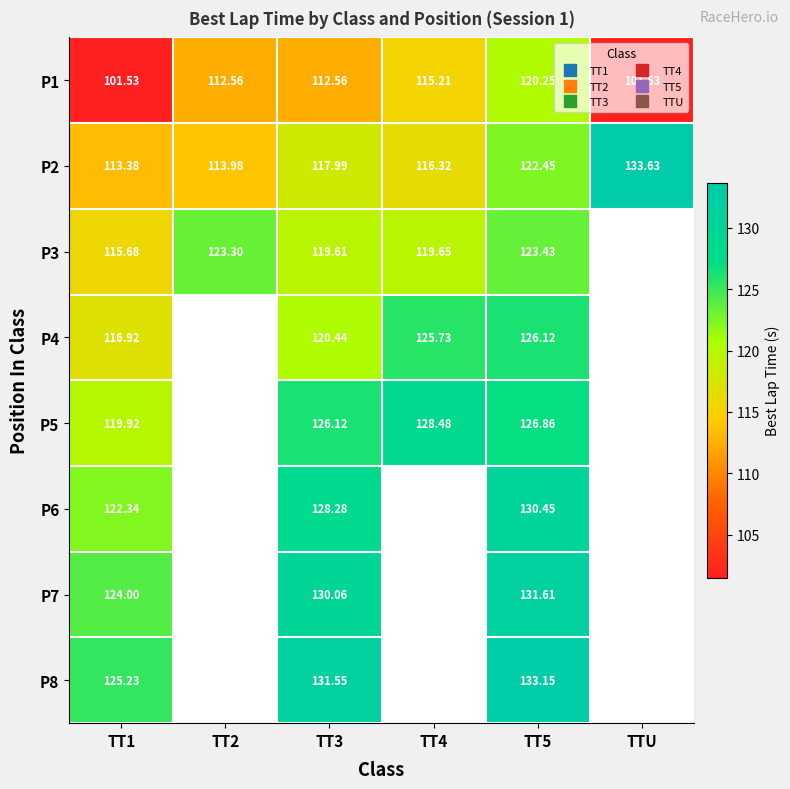

Which series has the widest spread of values?

P2